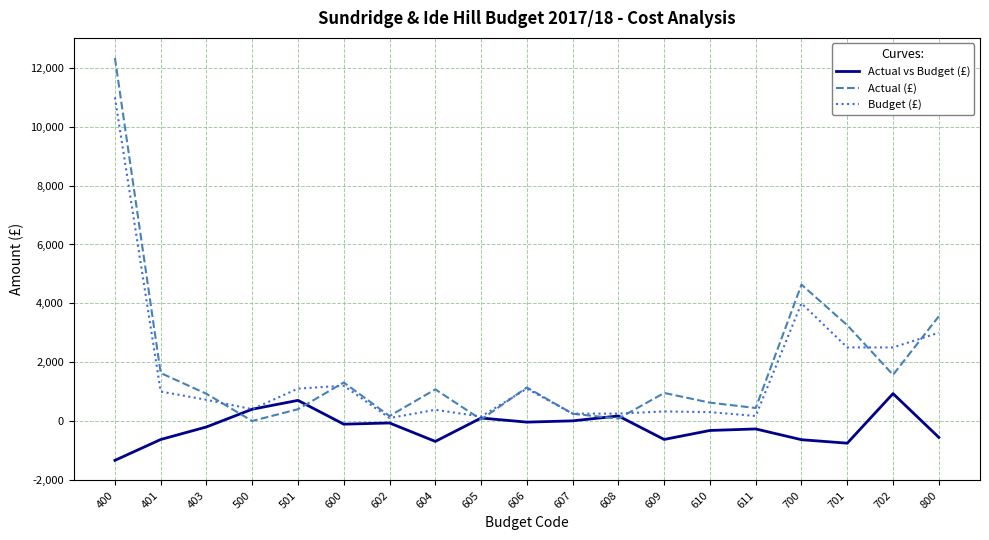

How many lines are shown in the chart?

3